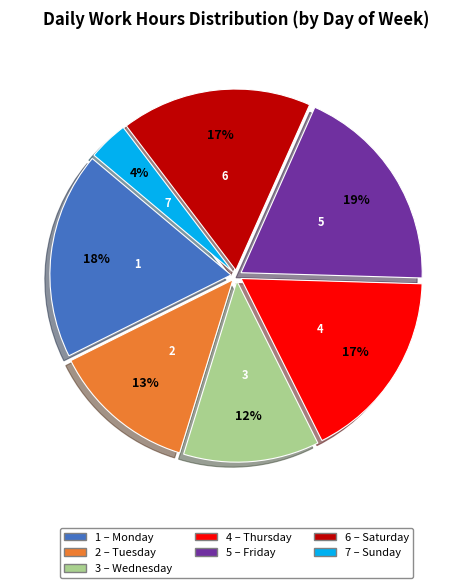

To the nearest percent, what is the average slice percentage?

14%